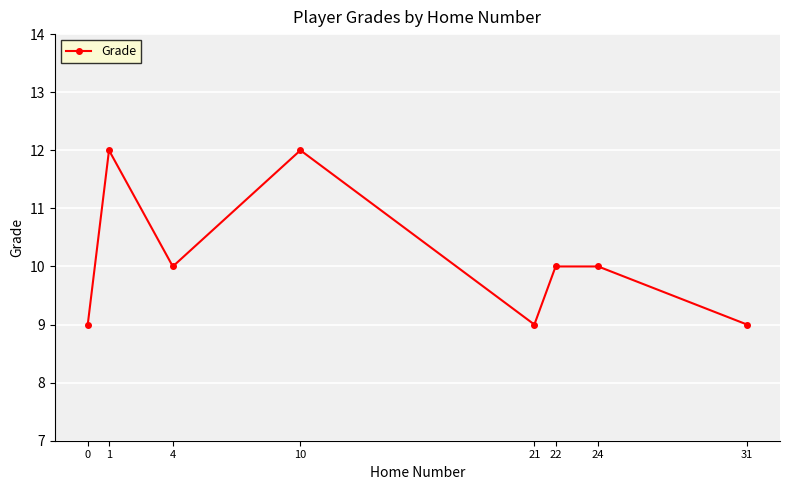

What is the greatest value displayed?

12